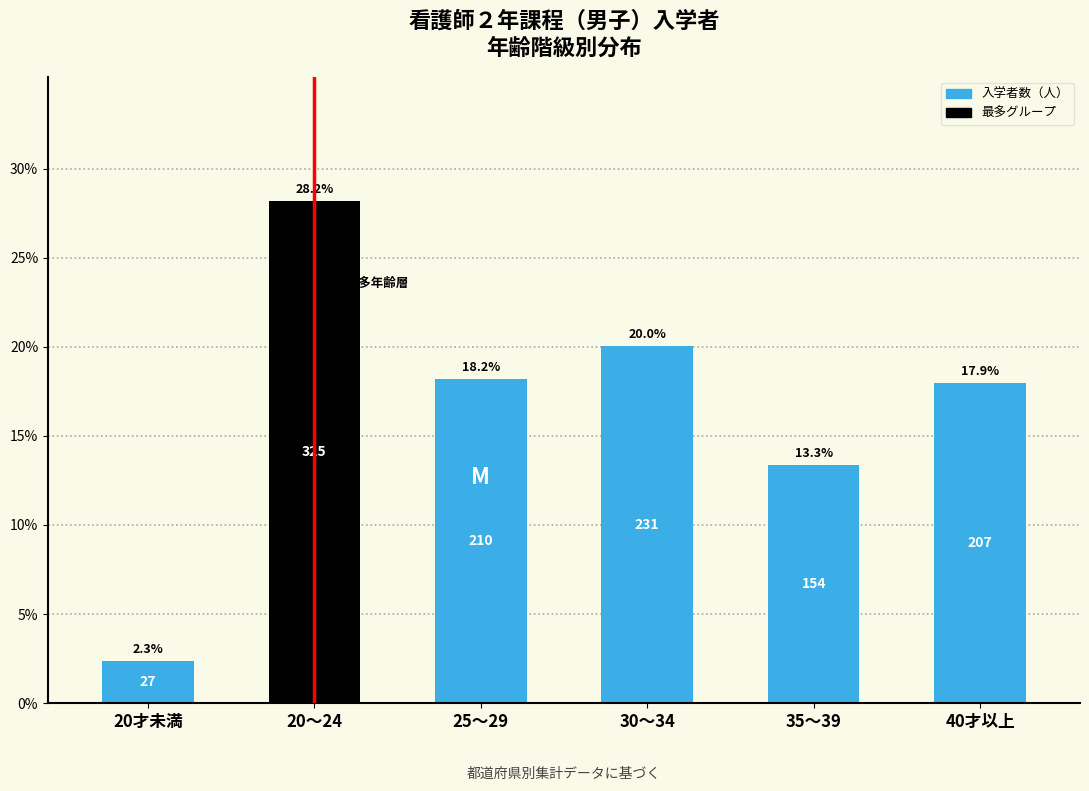

Reading right to left, transcribe all the data shown in this chart.

40才以上=17.9	35～39=13.3	30～34=20.0	25～29=18.2	20～24=28.2	20才未満=2.3